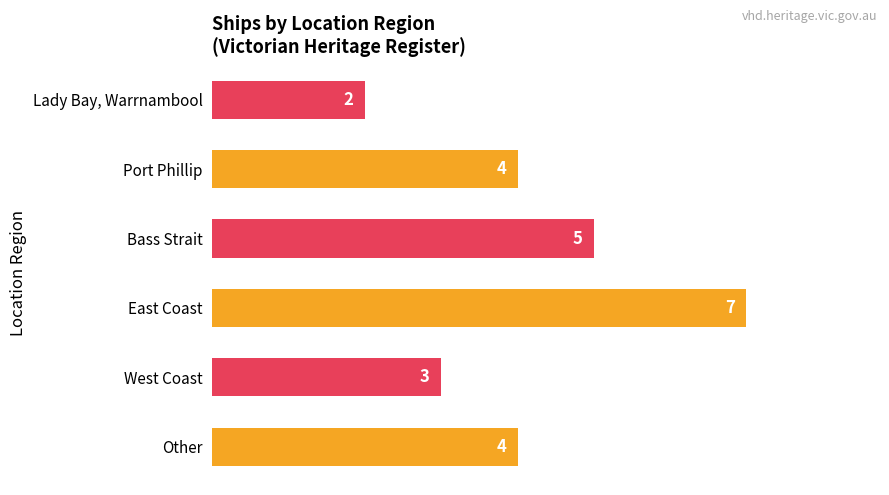

What is the ratio of the value at Lady Bay, Warrnambool to the value at West Coast?

0.7